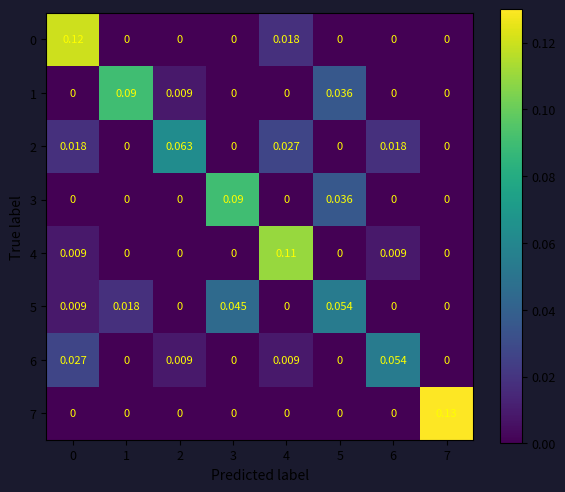

Is the value of 6 at 1 greater than the value of 0 at 4?

No